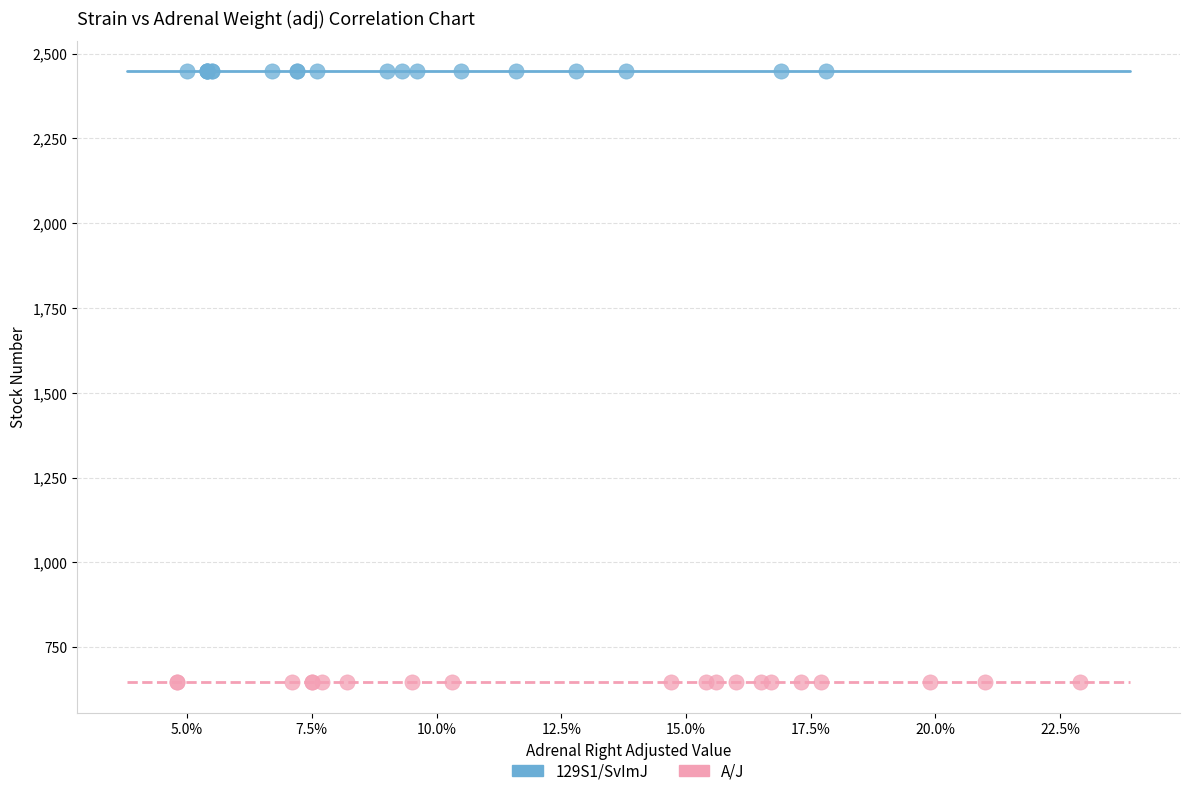

What are all the series names shown in the legend?

129S1/SvImJ, A/J